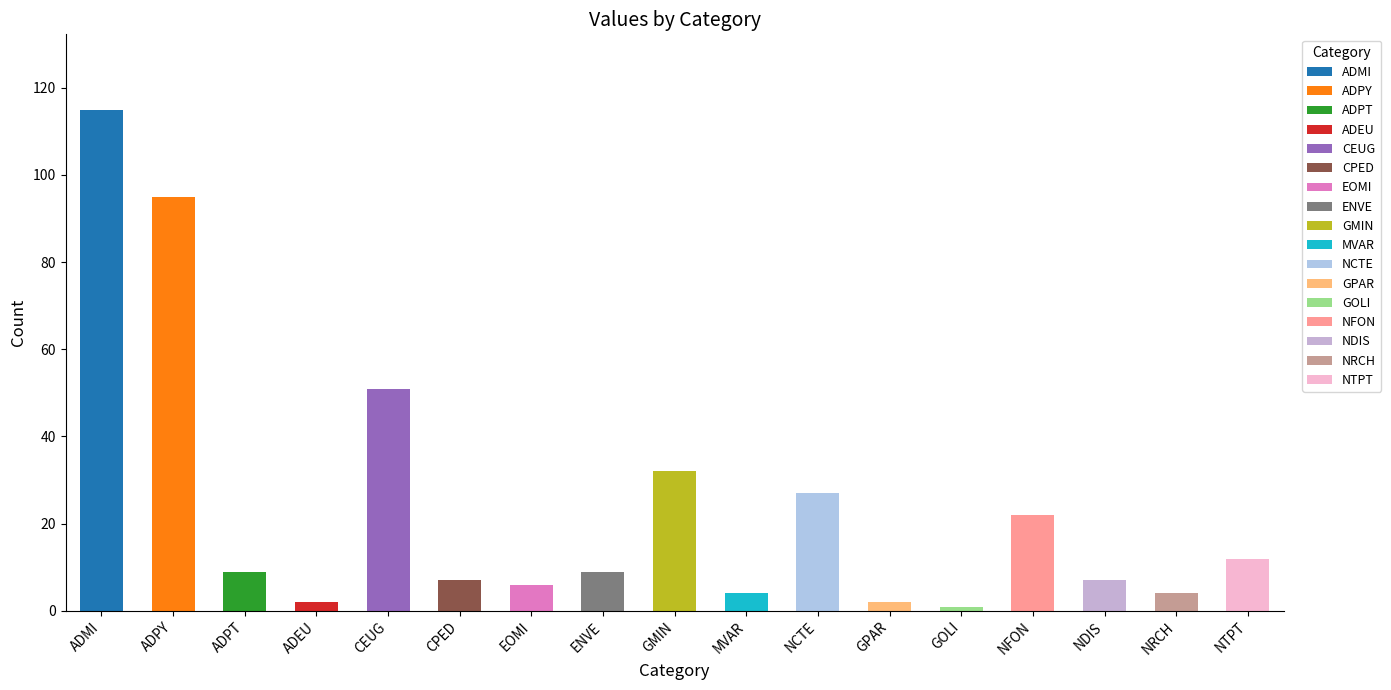

Are the bars grouped side by side (vs. stacked)?

No